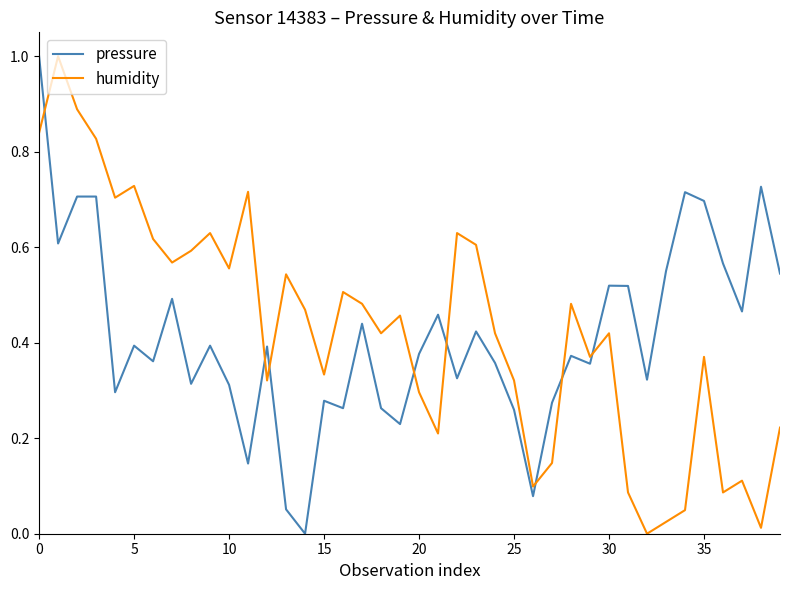

What is the difference between the maximum and minimum values in the pressure series?

1.0